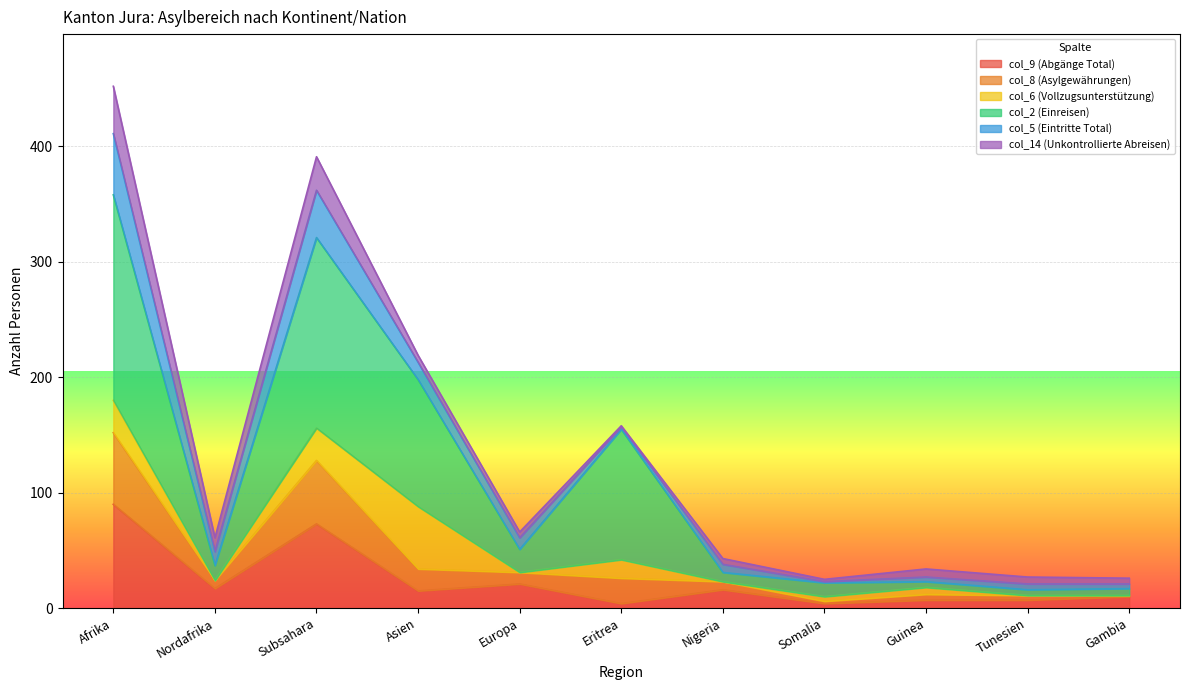

True or false: col_9 (Abgänge Total) has a value of 16 at Nigeria.

True